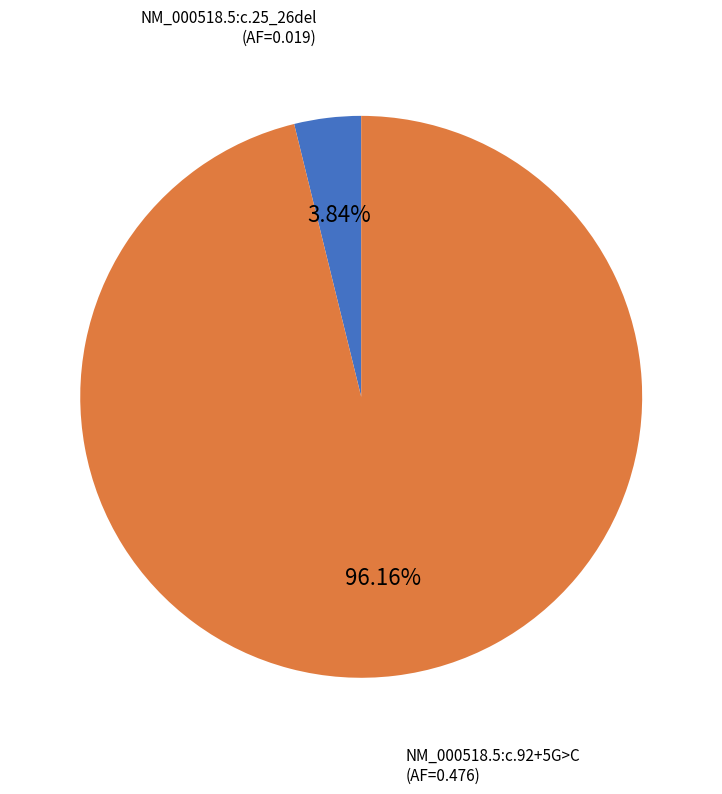

Combined, what portion of the pie is NM_000518.5:c.25_26del and NM_000518.5:c.92+5G>C?

100.0%